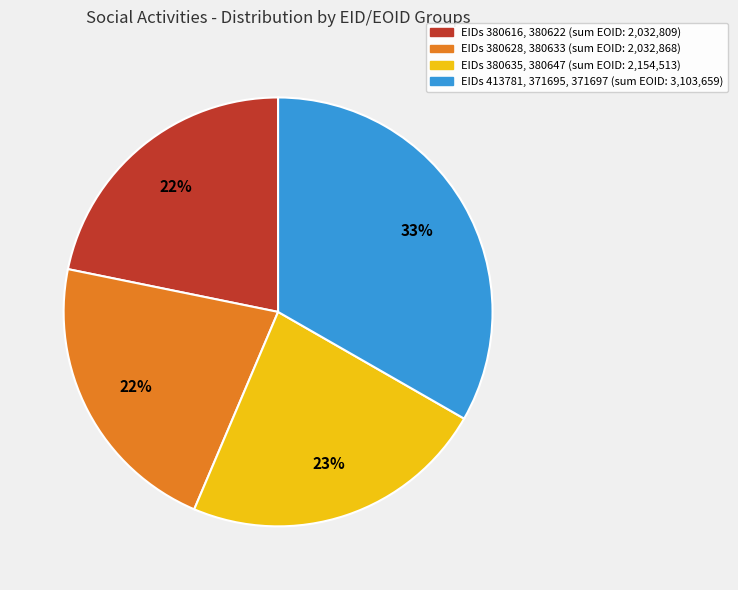

To the nearest percent, what is the average slice percentage?

25%